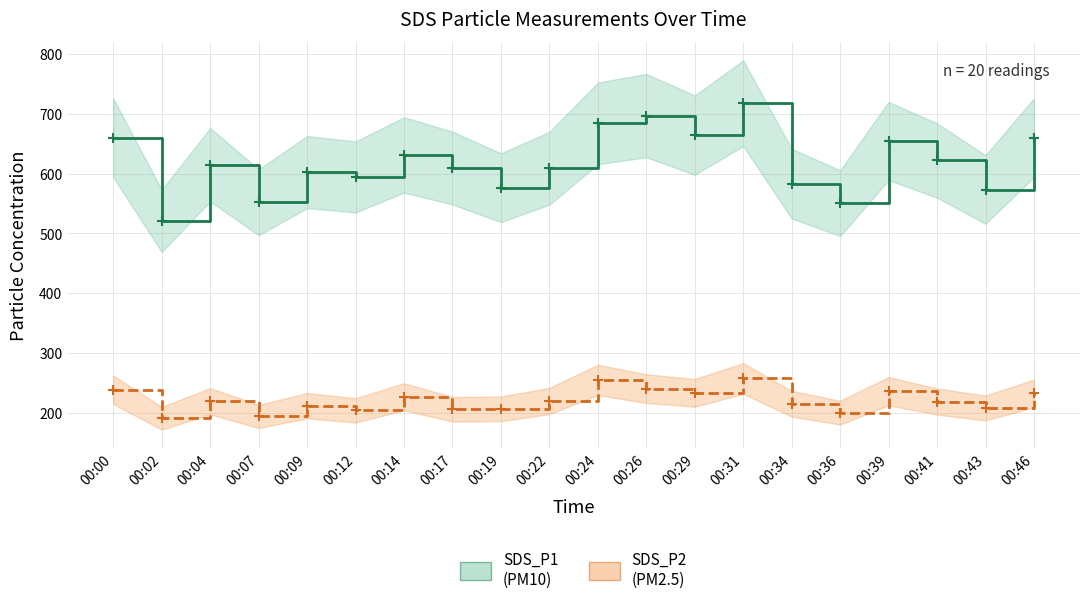

What value does the SDS_P1 series have at 00:00?

659.9